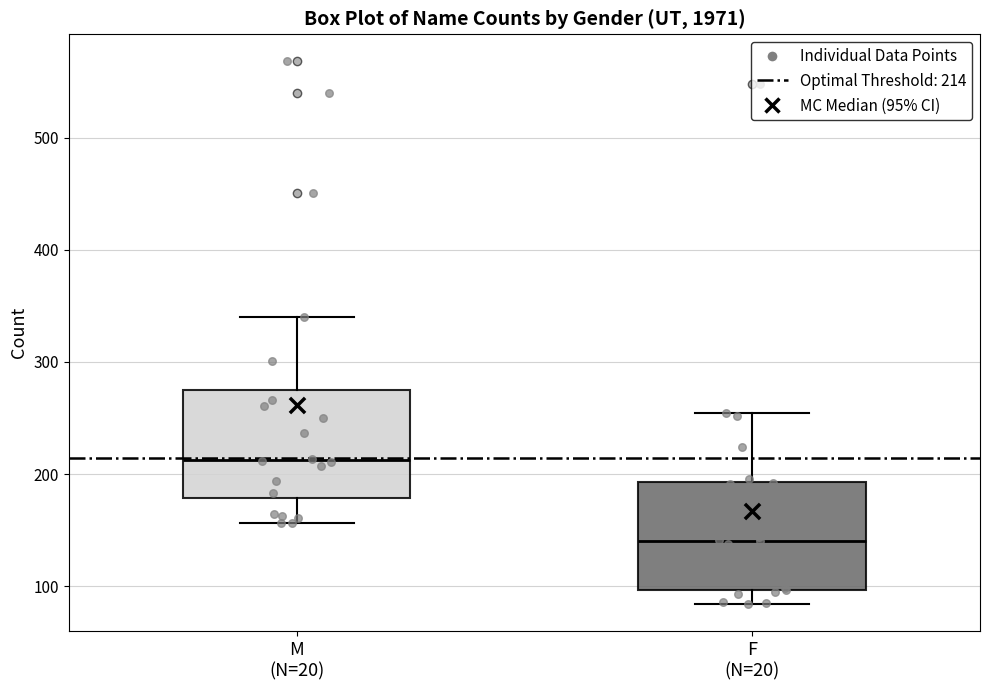

Reading left to right, transcribe this box plot: for each box, give where its median line is, the range the box spans, and where its two whiskers end, as read against the y-axis. The values are not printed on the chart, so give them approximately, as read against the axis.

M (N=20): median 210, box 180 to 270, whiskers 160 to 340
F (N=20): median 140, box 100 to 190, whiskers 80 to 250